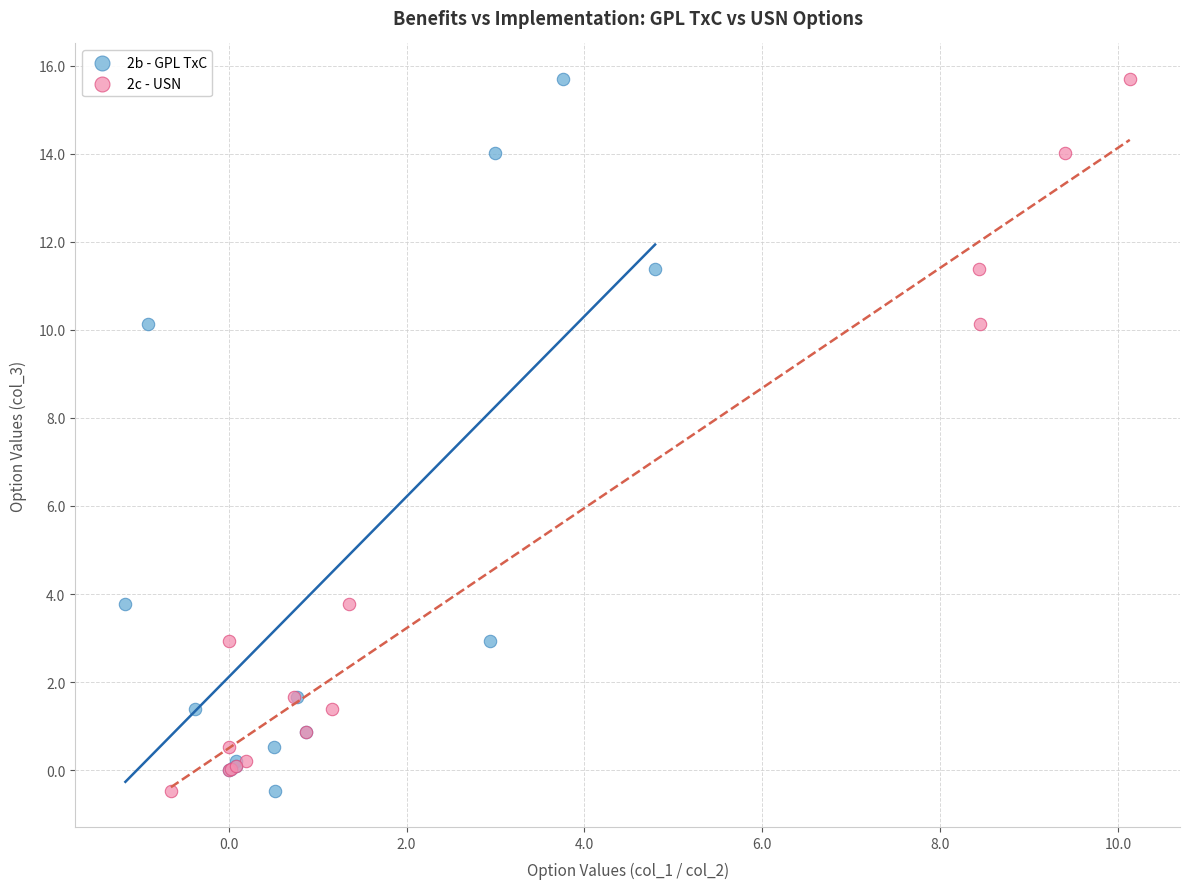

What are all the series names shown in the legend?

2b - GPL TxC, 2c - USN